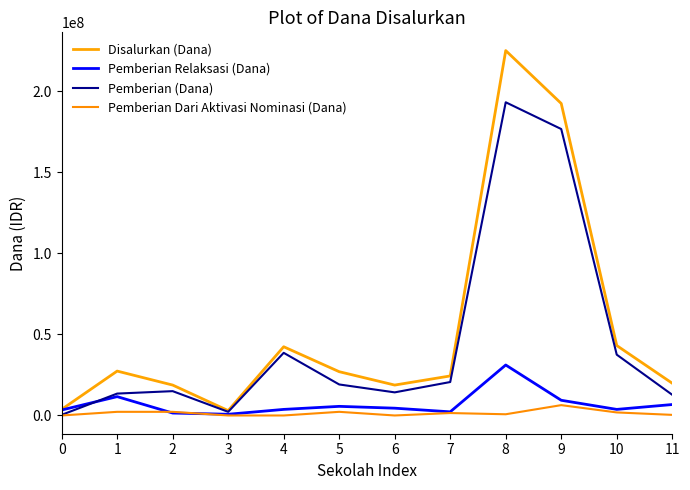

In Disalurkan (Dana), how many points are lower than both neighbors (excluding endpoints)?

2